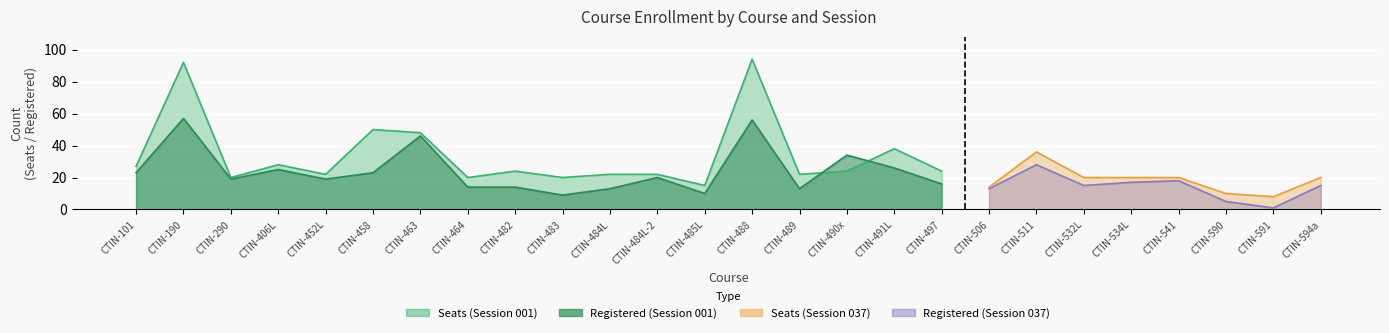

What is the spread (max minus min) of values at CTIN-464?

20